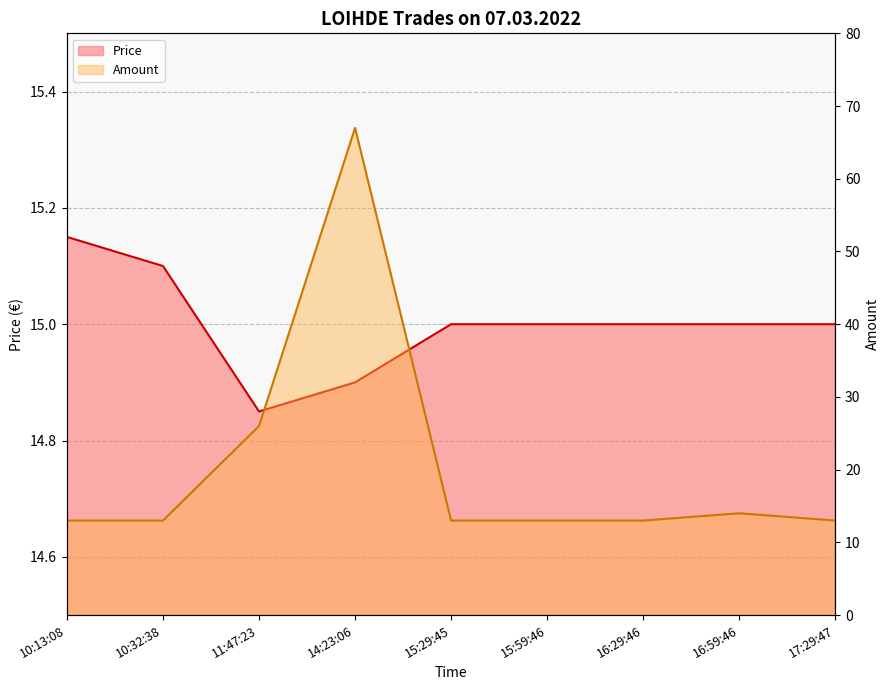

The value of Price at 17:29:47 is 22.4. True or false?

False